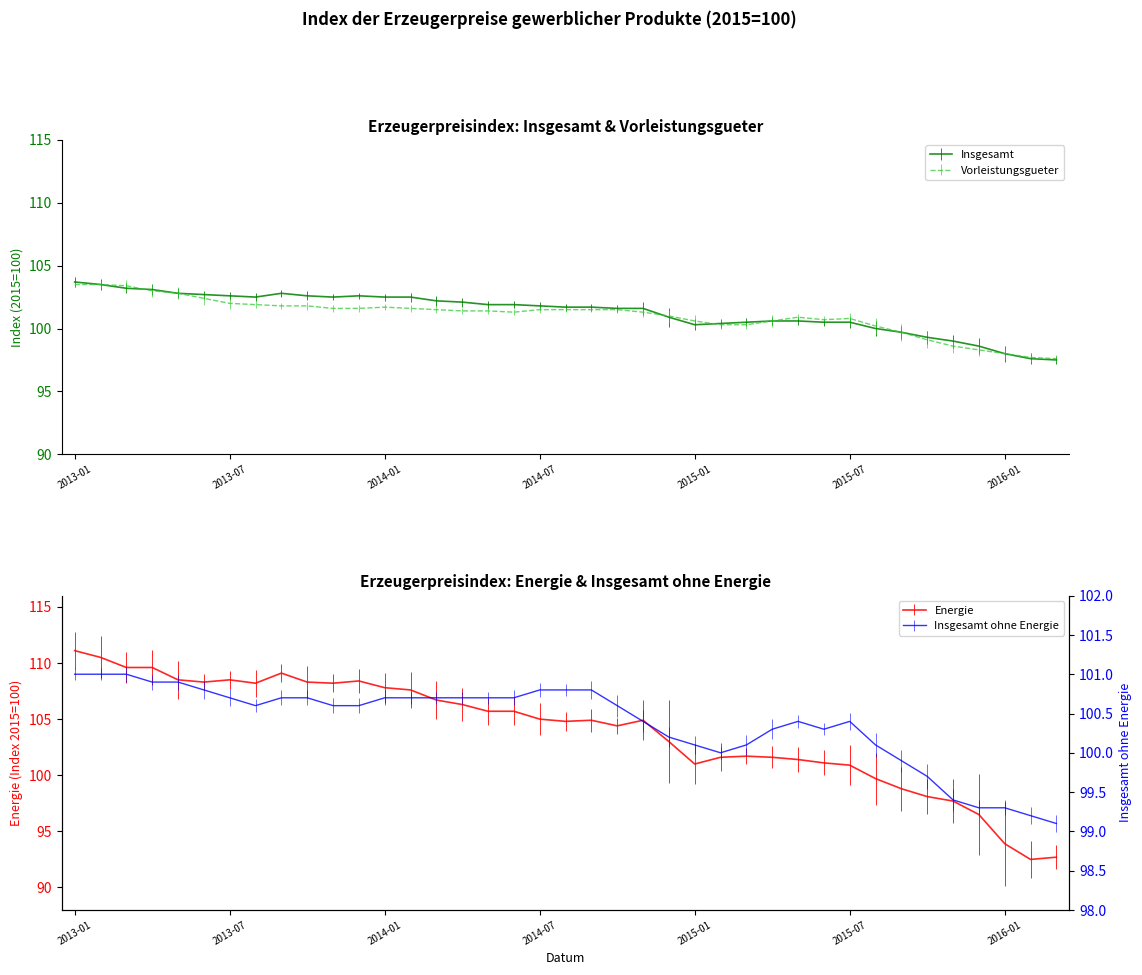

What is the smallest value displayed?

92.5